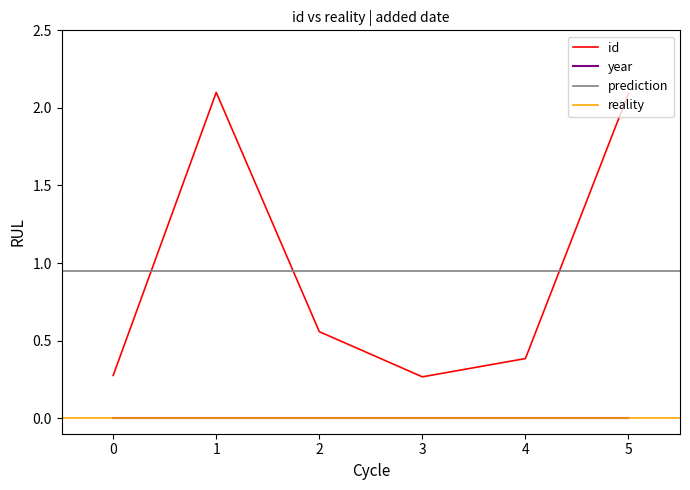

True or false: id and year cross at least once.

False